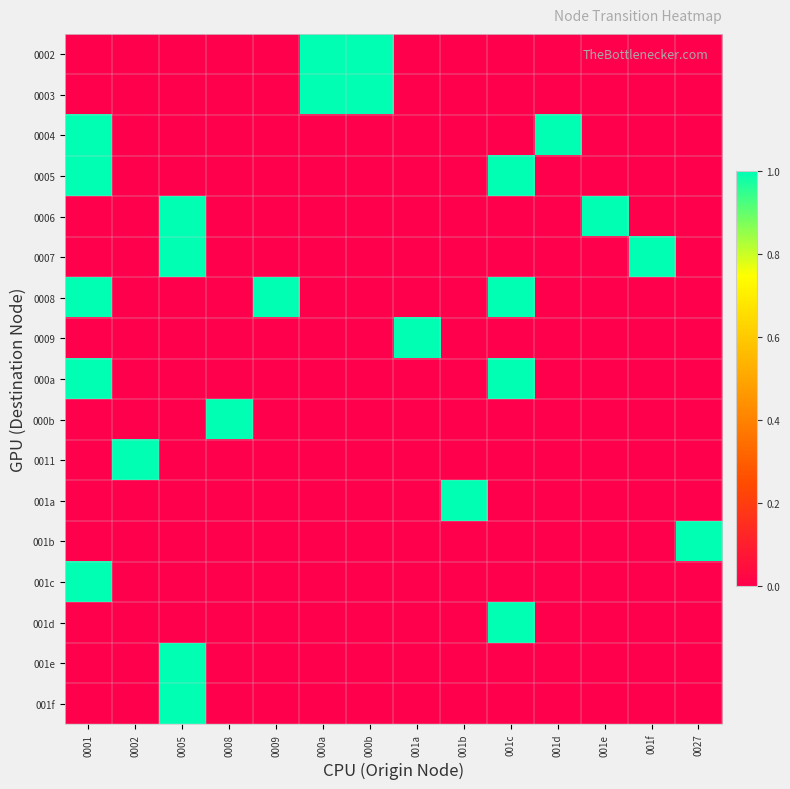

At 0002, list the series in order from smallest to largest.

0002, 0003, 0004, 0005, 0006, 0007, 0008, 0009, 000a, 000b, 001a, 001b, 001c, 001d, 001e, 001f, 0011